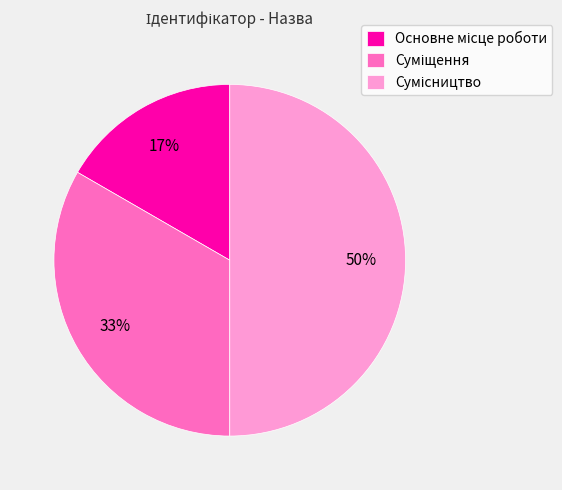

To the nearest percent, what is the average slice percentage?

33%